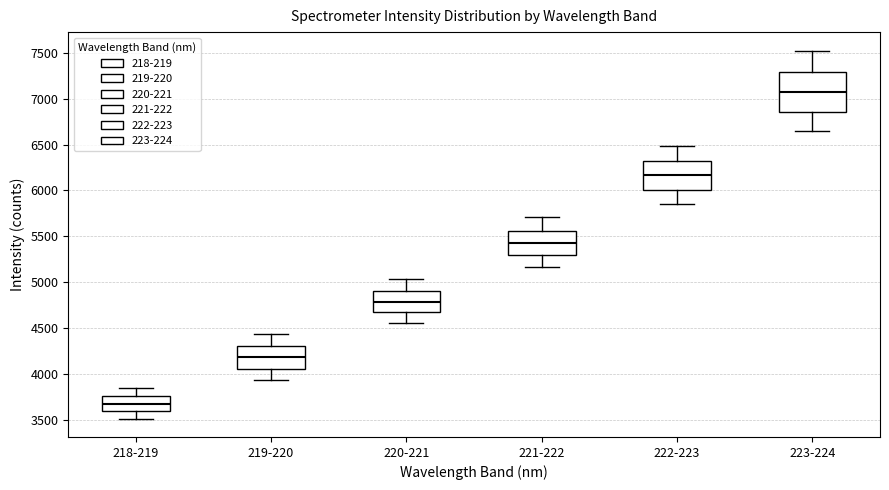

Reading left to right, read every box against the y-axis: the position of its median line, the range the box covers, and the ends of its whiskers. The values are not printed on the chart, so give them approximately, as read against the axis.

218-219: median 3650, box 3600 to 3750, whiskers 3500 to 3850
219-220: median 4200, box 4050 to 4300, whiskers 3950 to 4450
220-221: median 4800, box 4650 to 4900, whiskers 4550 to 5050
221-222: median 5450, box 5300 to 5550, whiskers 5150 to 5700
222-223: median 6150, box 6000 to 6350, whiskers 5850 to 6500
223-224: median 7050, box 6850 to 7300, whiskers 6650 to 7500